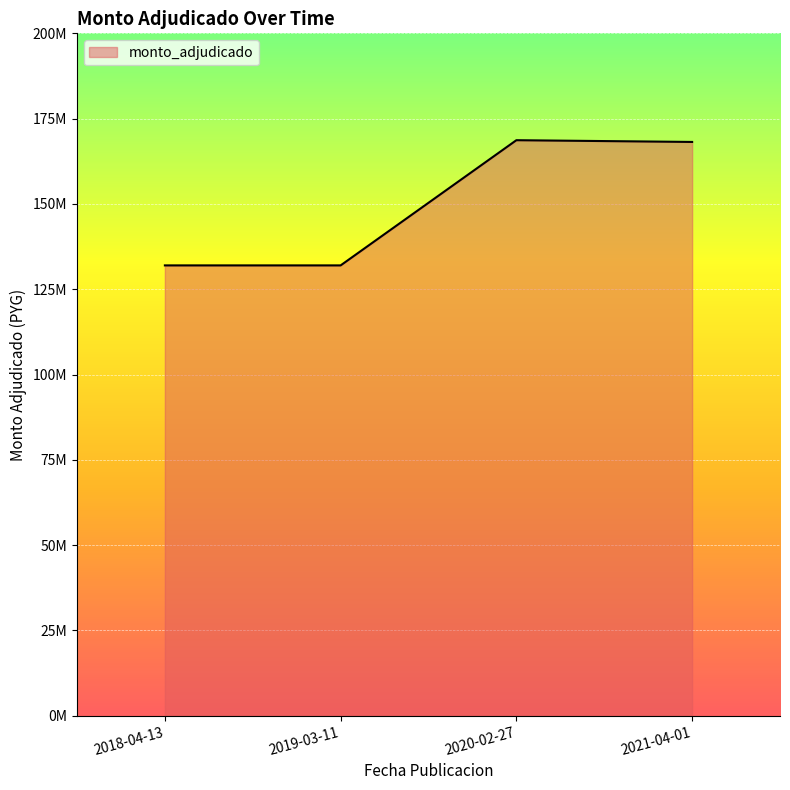

What position from the right is 2020-02-27?

2